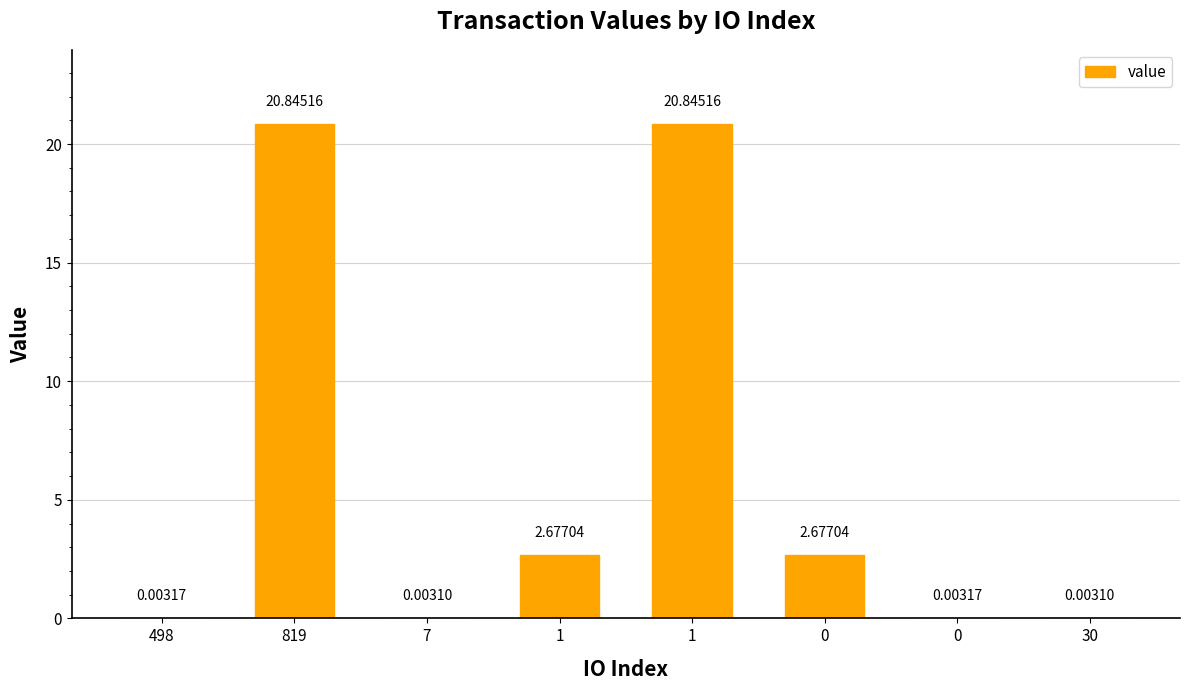

At which category does the chart reach its peak across all series?

819